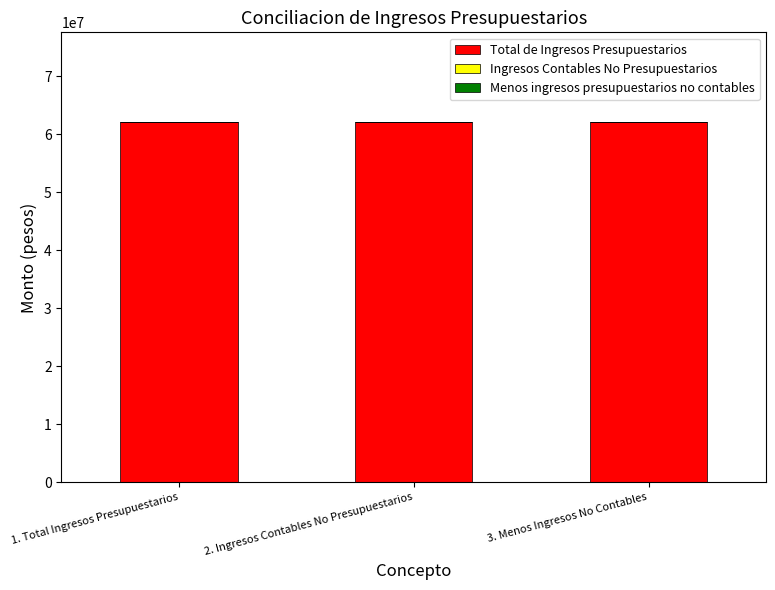

What is the spread (max minus min) of values at 3. Menos Ingresos No Contables?

62048369.1